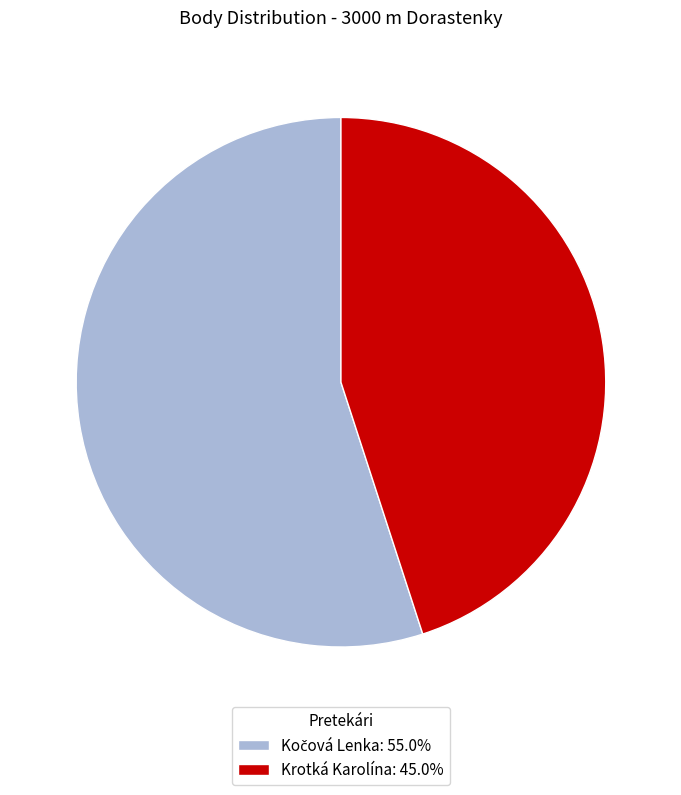

How many segments does this pie chart have?

2